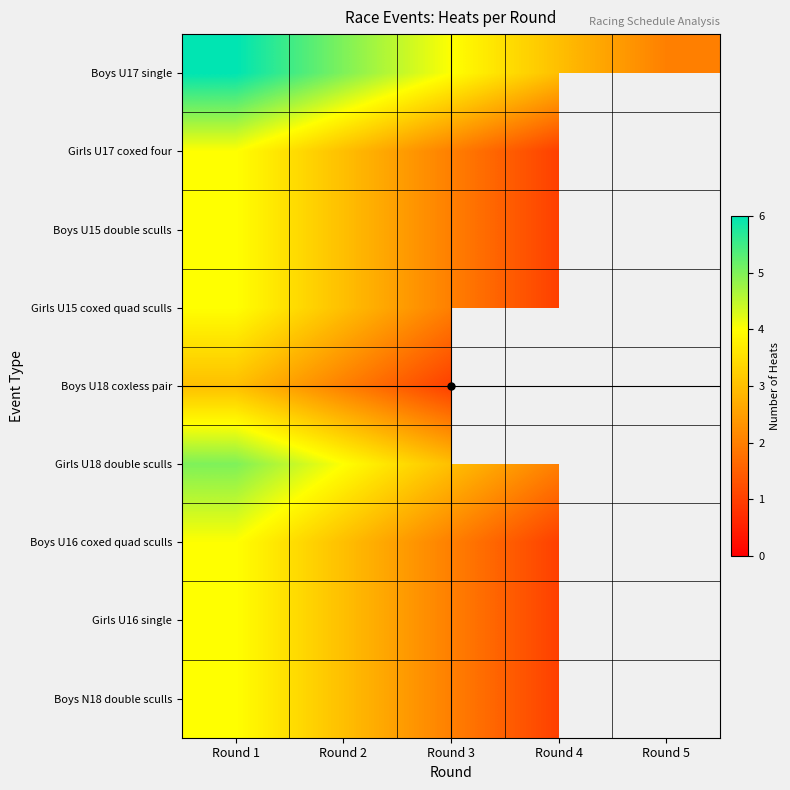

Where is Boys U15 double sculls nearest to the value 2?

Round 3